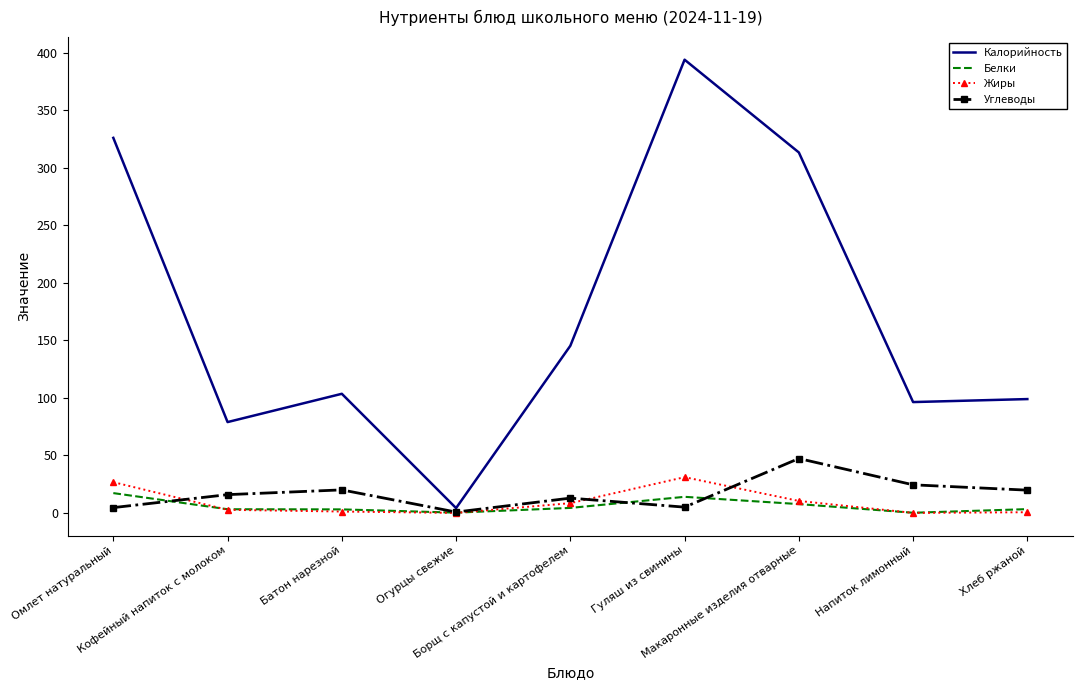

What is the difference between the Калорийность values at Кофейный напиток с молоком and Батон нарезной?

24.6